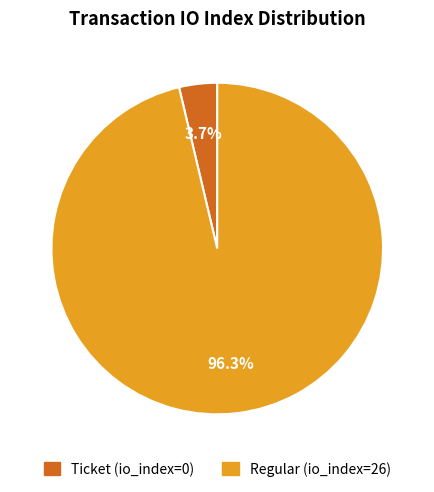

Count the number of slices in the pie.

2